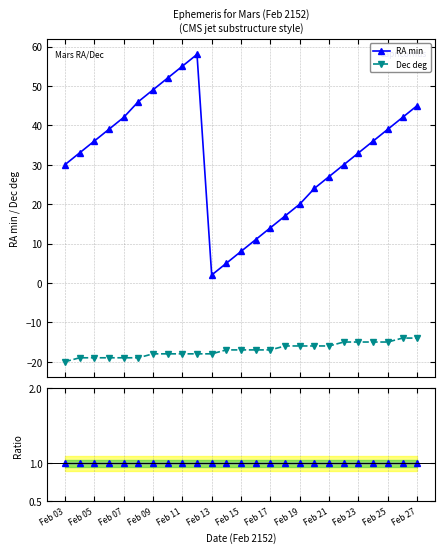

True or false: Dec deg and RA min cross at least once.

False